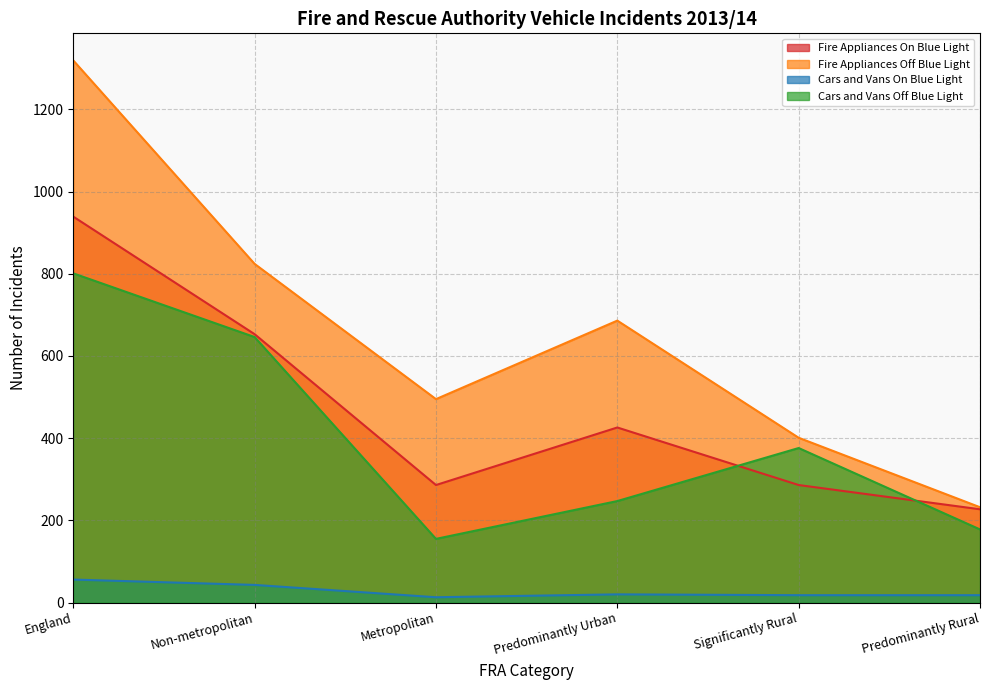

How many lines are shown in the chart?

4